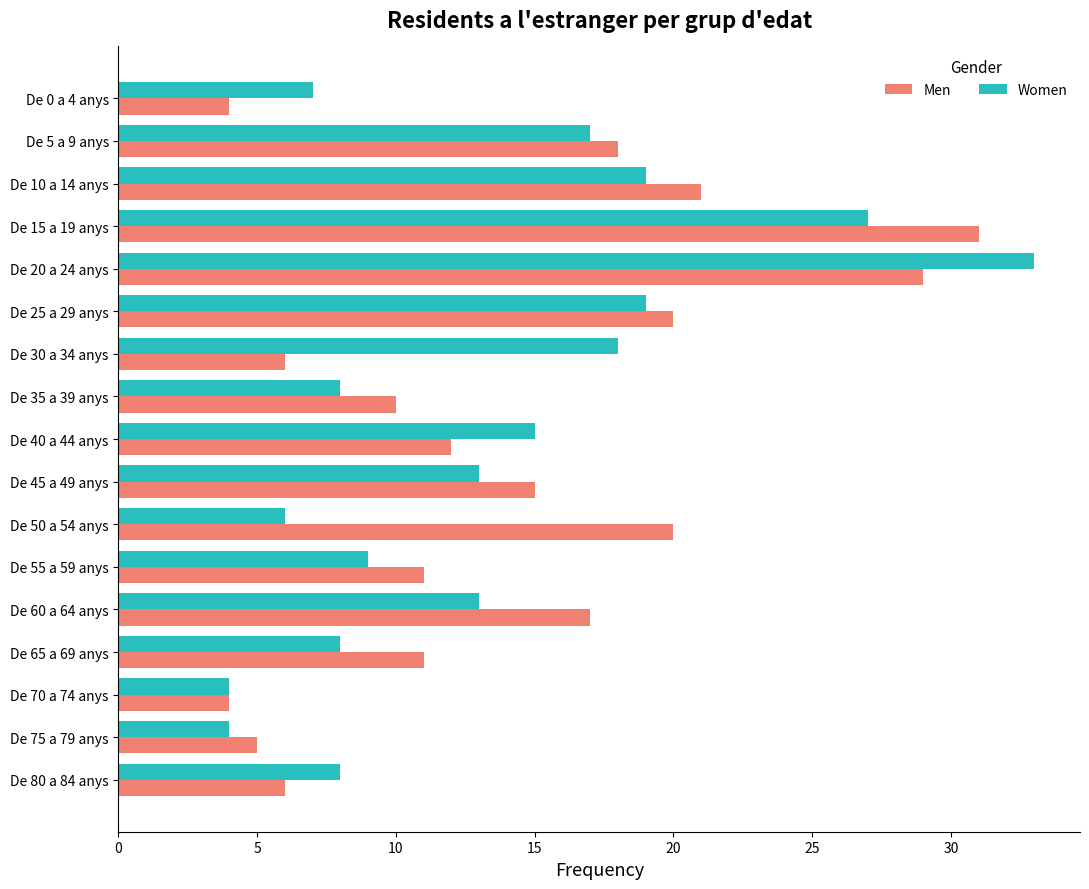

Which series has the largest total across all categories?

Men